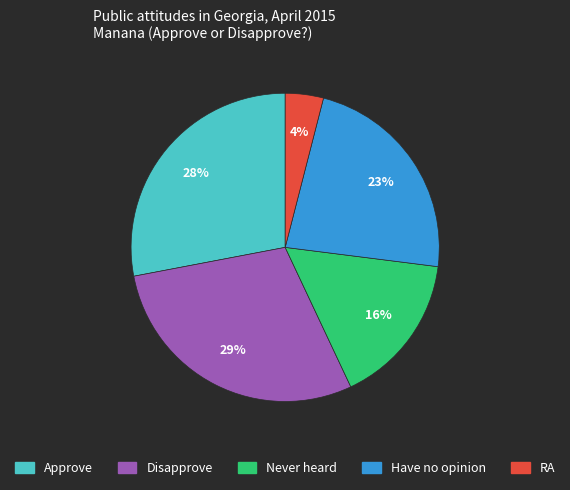

Which has a higher value, Have no opinion or RA?

Have no opinion